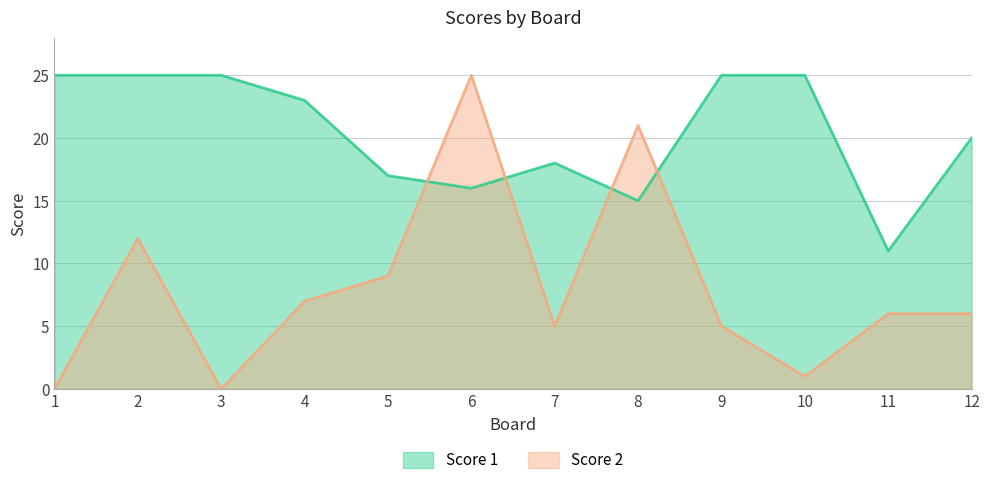

What is the difference between the highest and lowest values at 12?

14